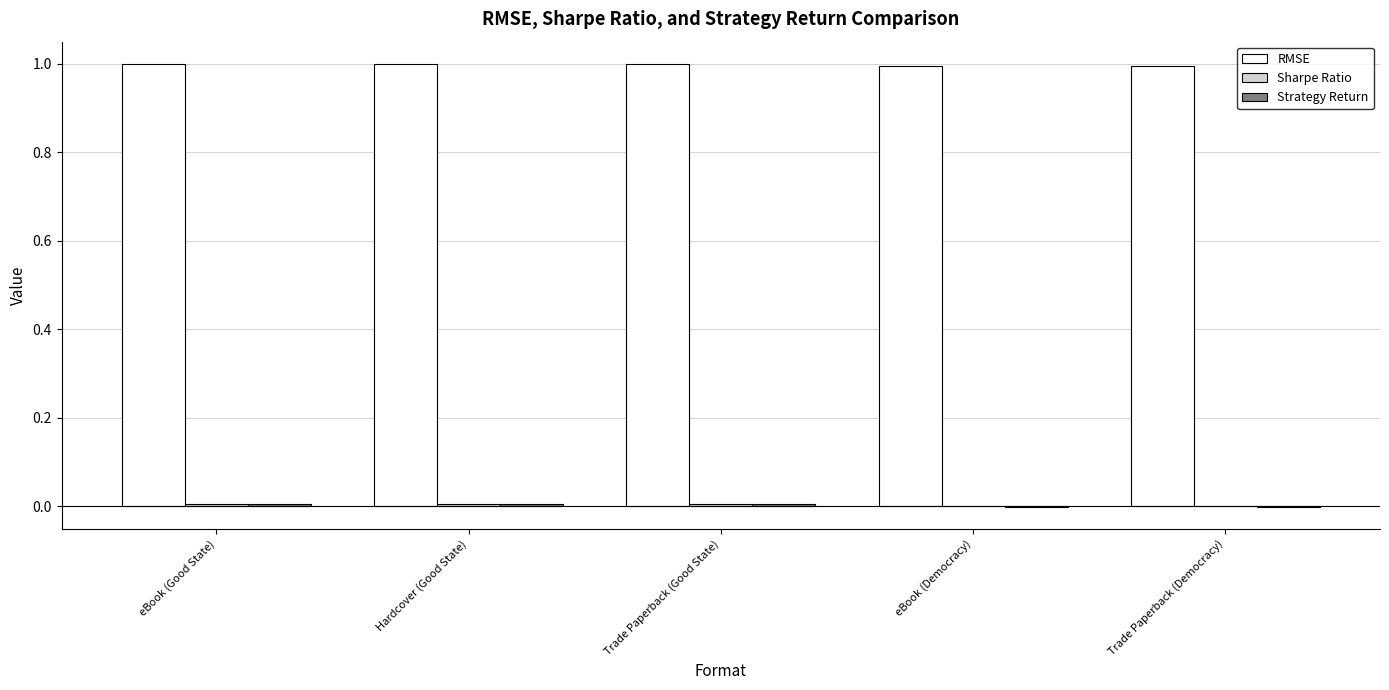

What is the highest value of the RMSE series?

1.0